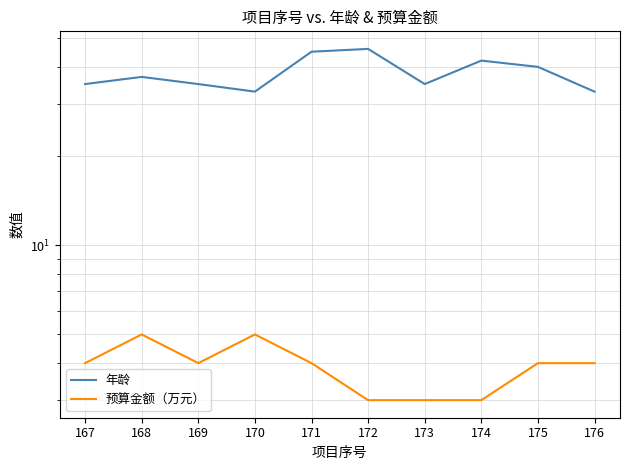

Reading left to right, list all the values displayed in this chart.

年龄: 167=35	168=37	169=35	170=33	171=45	172=46	173=35	174=42	175=40	176=33
预算金额（万元）: 167=4	168=5	169=4	170=5	171=4	172=3	173=3	174=3	175=4	176=4